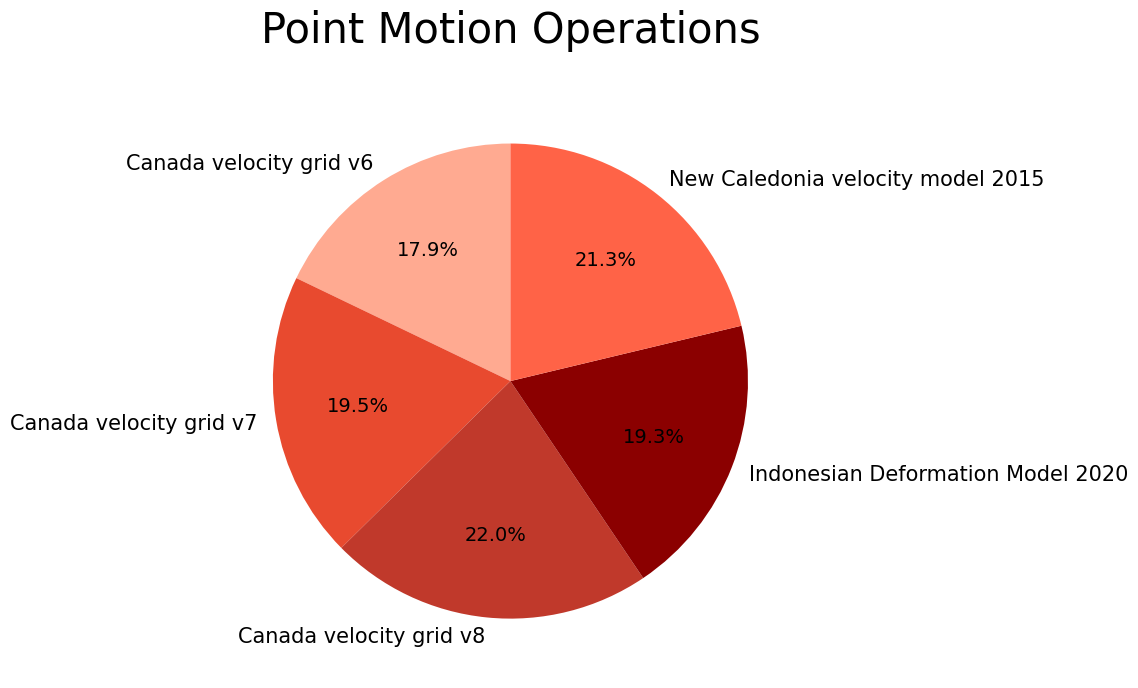

The New Caledonia velocity model 2015 slice represents 11% of the pie. True or false?

False